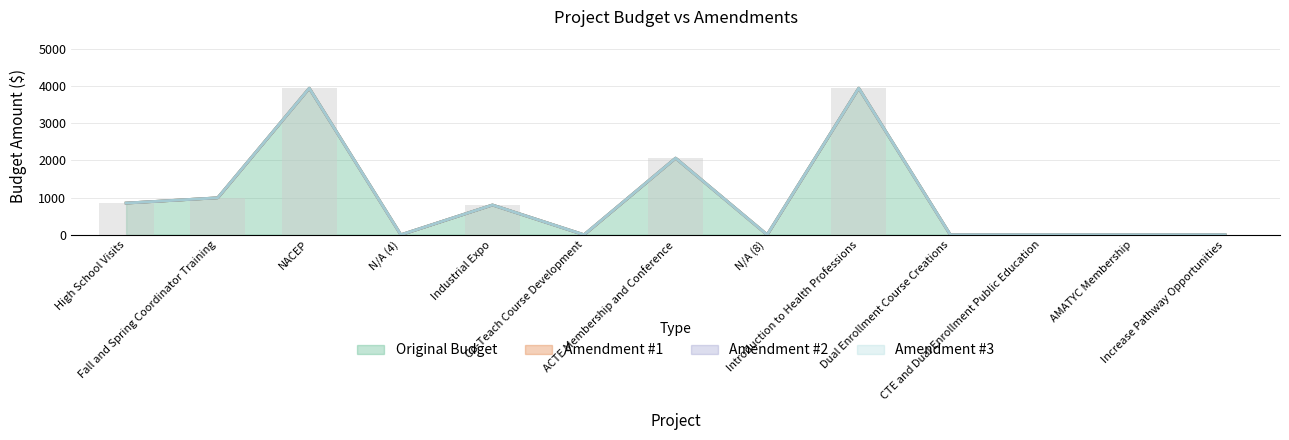

Reading right to left, transcribe all the data shown in this chart.

Original Budget: 0	0	0	0	3939	0	2059	0	800	0	3938	993	851
Amendment #1: 0	0	0	0	0	0	0	0	0	0	0	0	0
Amendment #2: 0	0	0	0	0	0	0	0	0	0	0	0	0
Amendment #3: 0	0	0	0	0	0	0	0	0	0	0	0	0